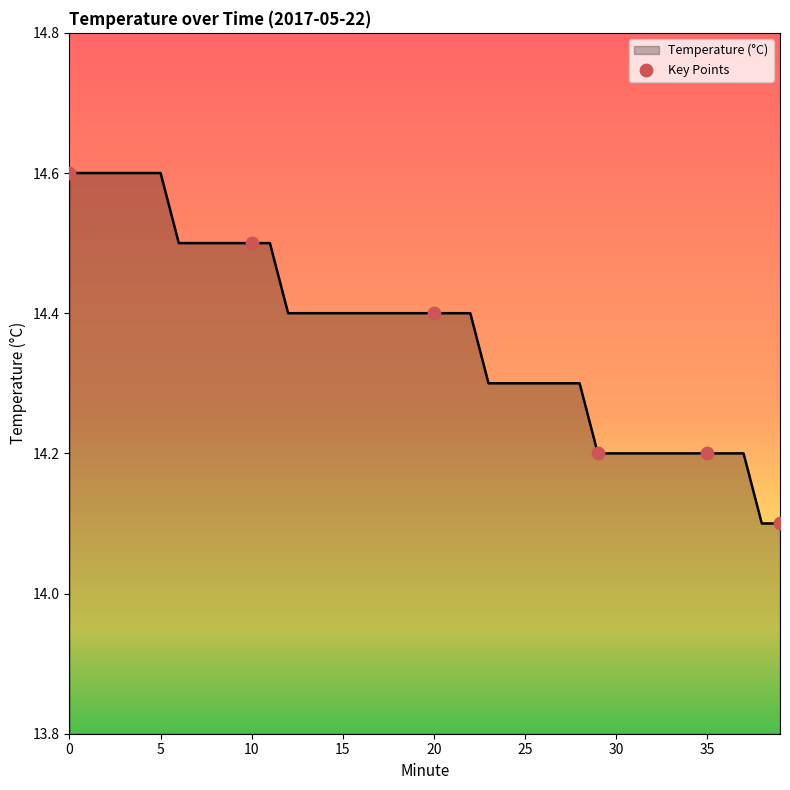

What is the maximum value shown in the chart?

14.6